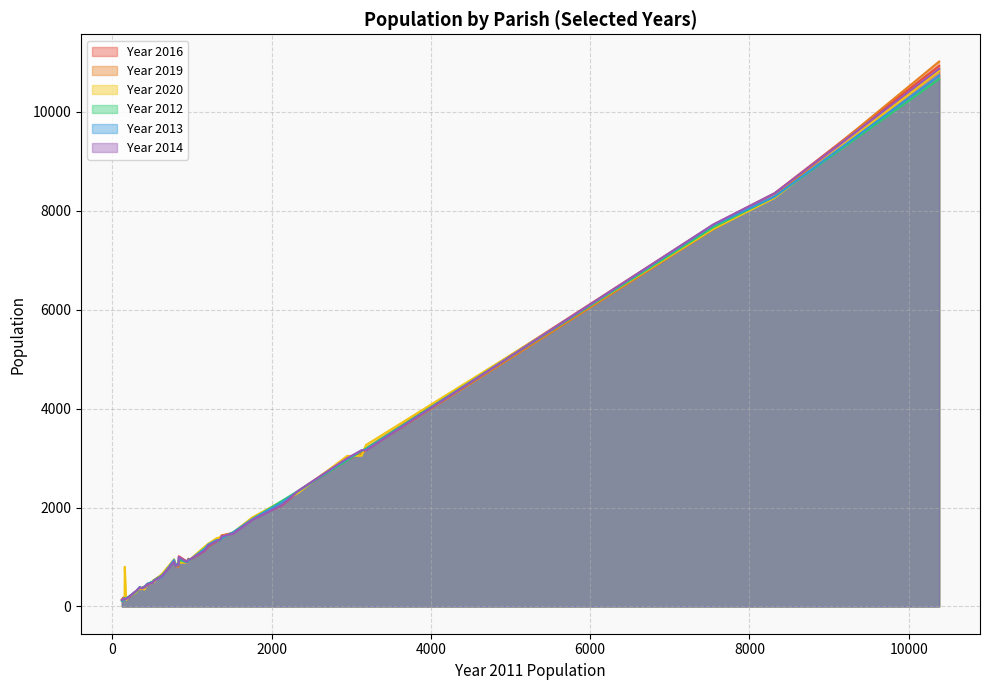

The Year 2012 series shows 2309 at 1352. True or false?

False